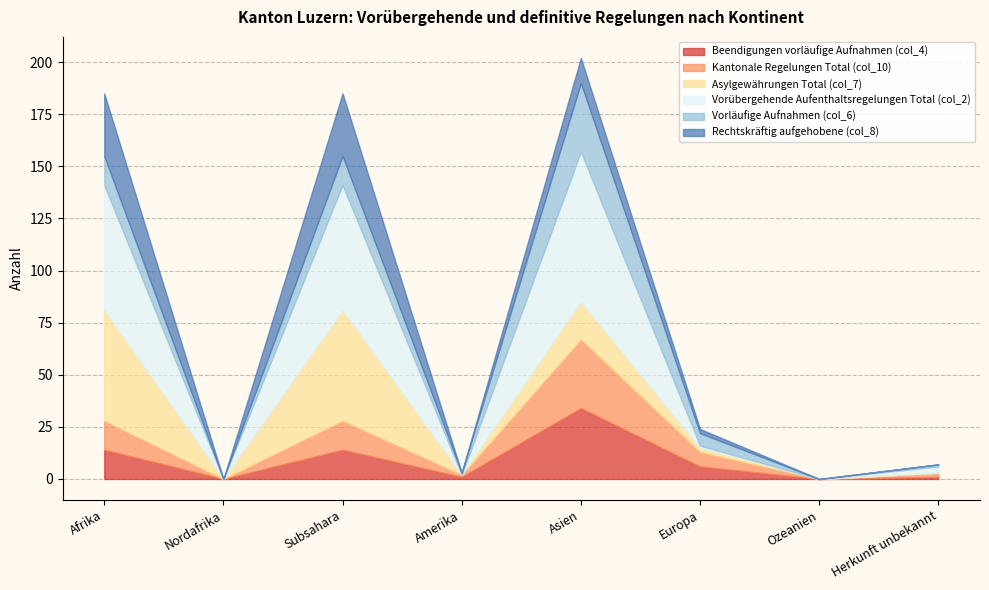

What is the difference between the second highest and minimum values in the Beendigungen vorläufige Aufnahmen (col_4) series?

14